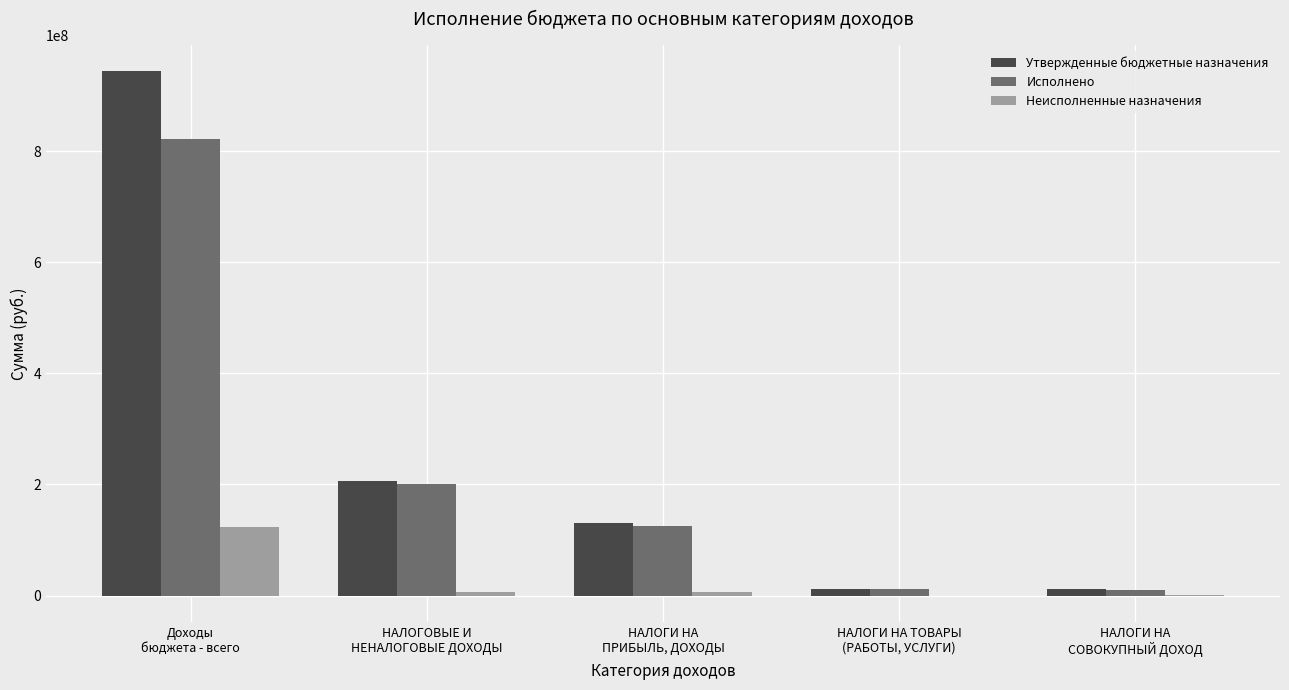

What is the maximum value for Утвержденные бюджетные назначения?

944707433.9